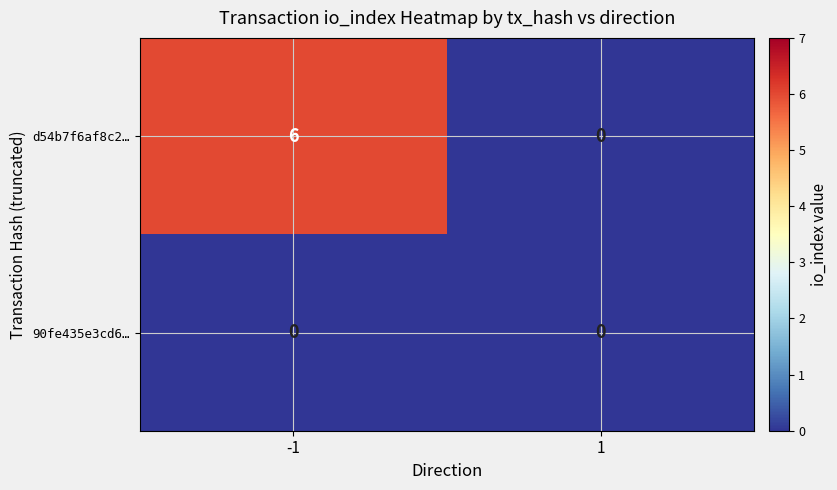

What is the approximate value of d54b7f6af8c2… at -1?

6